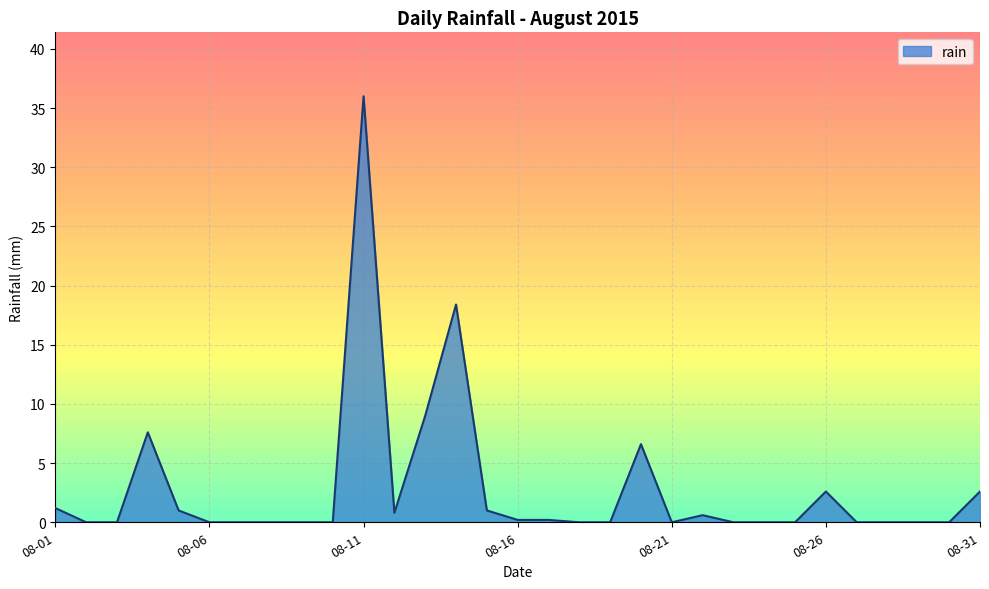

What is the greatest value displayed?

36.0